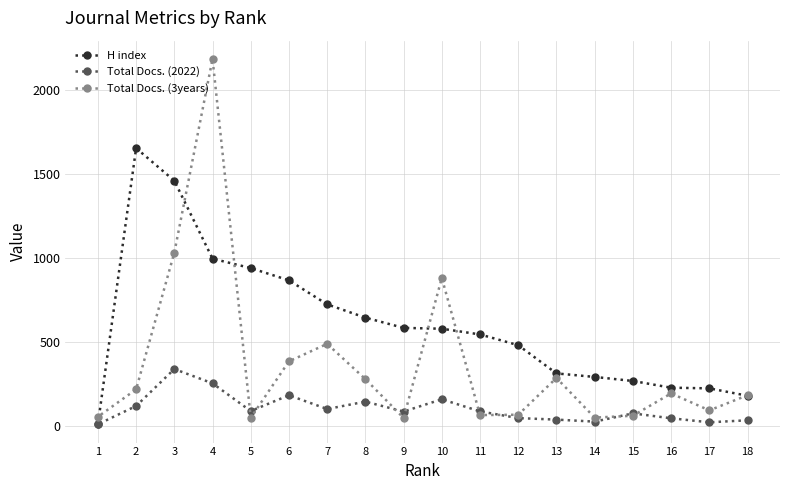

The value of Total Docs. (3years) at 6 is 386. True or false?

True